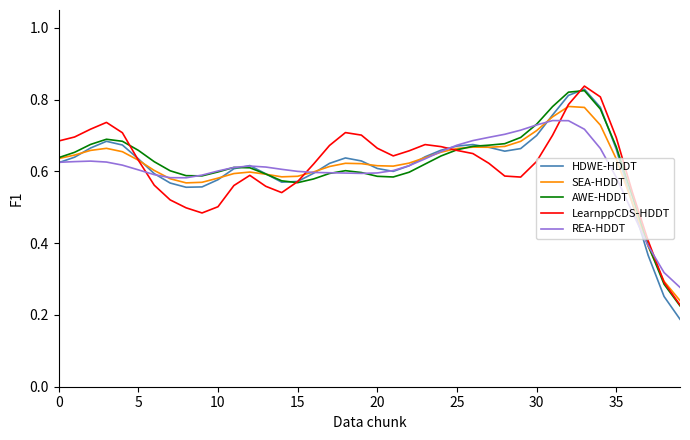

Which series has the largest range (max minus min)?

HDWE-HDDT